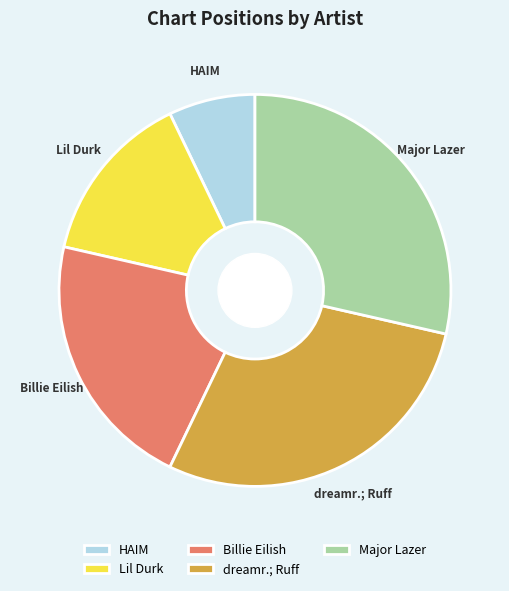

Which category has the smallest portion of the pie?

HAIM